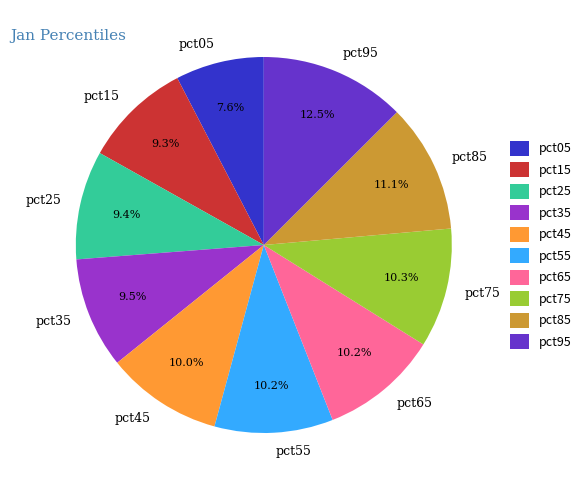

Which slice is the smallest?

pct05